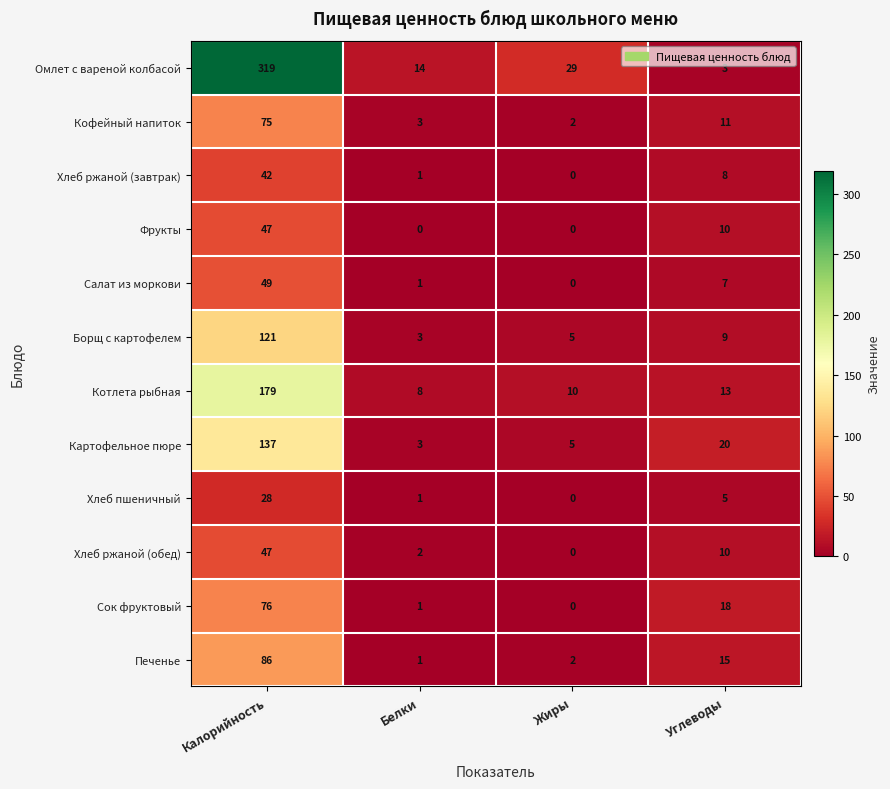

What is the maximum value shown in the chart?

319